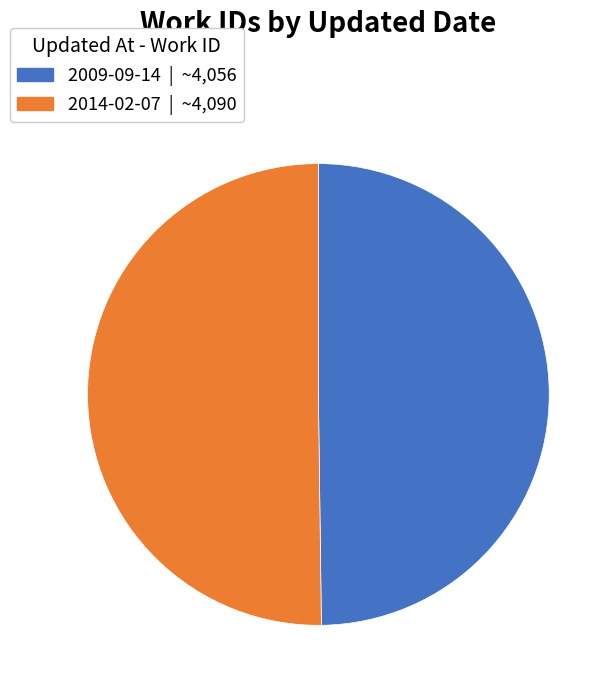

What is the ratio of the value at 2014-02-07 to the value at 2009-09-14?

1.0